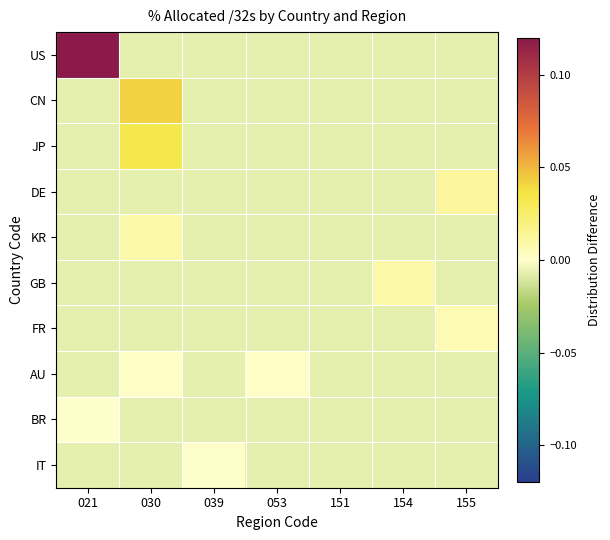

Reading left to right, list all the values displayed in this chart.

US: 021=0.1	030=-0.0	039=-0.0	053=-0.0	151=-0.0	154=-0.0	155=-0.0
CN: 021=-0.0	030=0.0	039=-0.0	053=-0.0	151=-0.0	154=-0.0	155=-0.0
JP: 021=-0.0	030=0.0	039=-0.0	053=-0.0	151=-0.0	154=-0.0	155=-0.0
DE: 021=-0.0	030=-0.0	039=-0.0	053=-0.0	151=-0.0	154=-0.0	155=0.0
KR: 021=-0.0	030=0.0	039=-0.0	053=-0.0	151=-0.0	154=-0.0	155=-0.0
GB: 021=-0.0	030=-0.0	039=-0.0	053=-0.0	151=-0.0	154=0.0	155=-0.0
FR: 021=-0.0	030=-0.0	039=-0.0	053=-0.0	151=-0.0	154=-0.0	155=0.0
AU: 021=-0.0	030=0.0	039=-0.0	053=0.0	151=-0.0	154=-0.0	155=-0.0
BR: 021=0.0	030=-0.0	039=-0.0	053=-0.0	151=-0.0	154=-0.0	155=-0.0
IT: 021=-0.0	030=-0.0	039=0.0	053=-0.0	151=-0.0	154=-0.0	155=-0.0